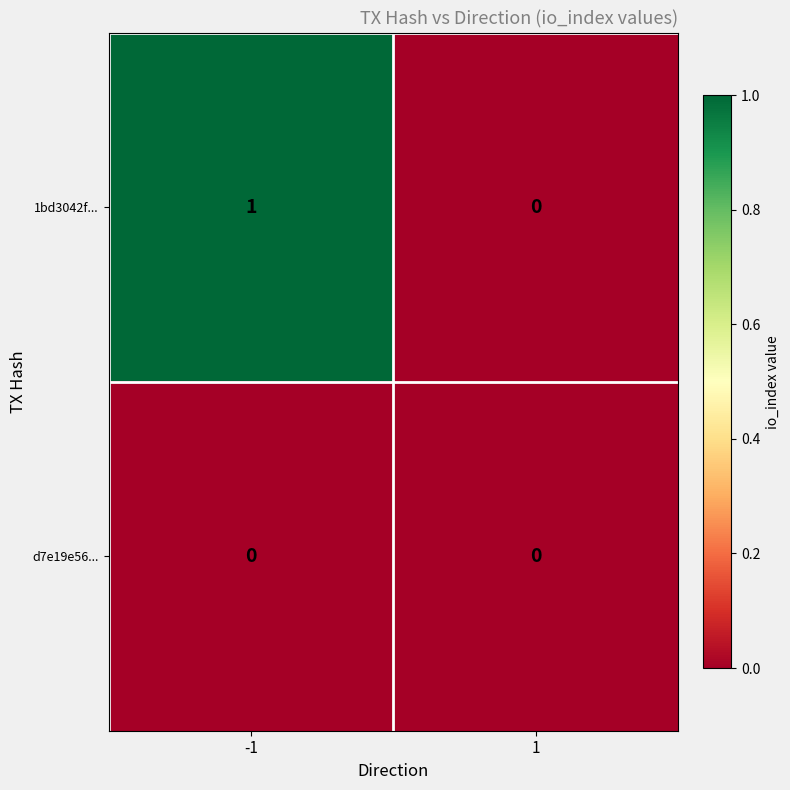

Between -1 and 1, which series saw the biggest shift?

1bd3042f...